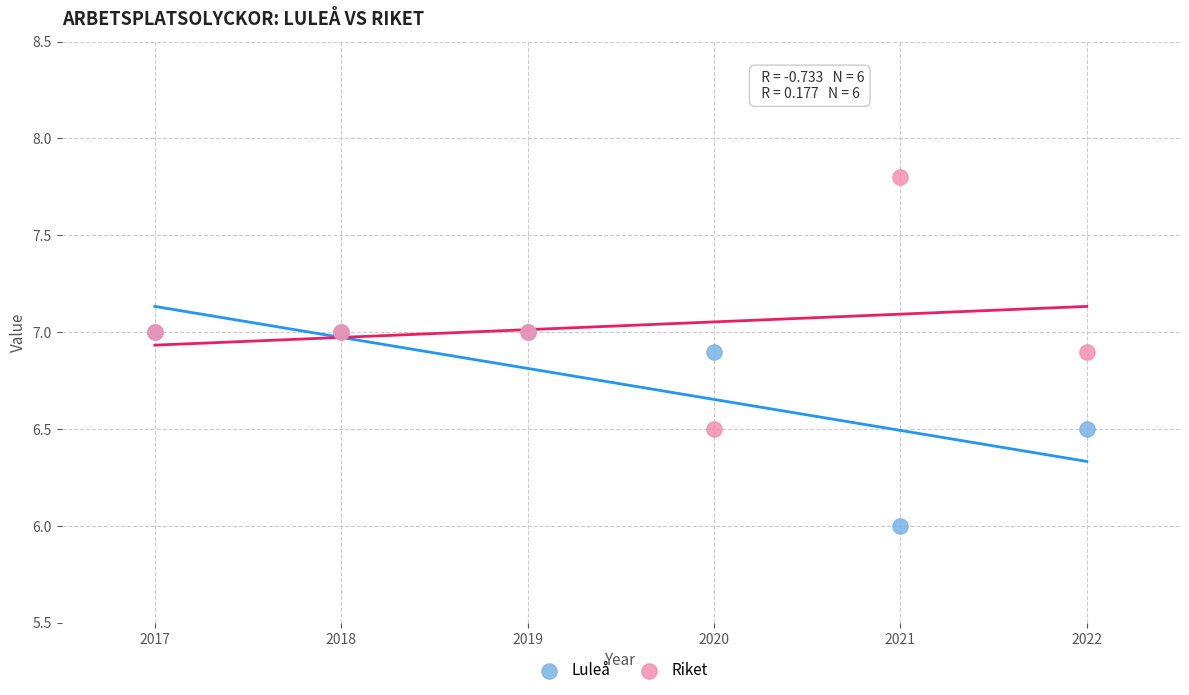

What are all the series names shown in the legend?

Luleå, Riket